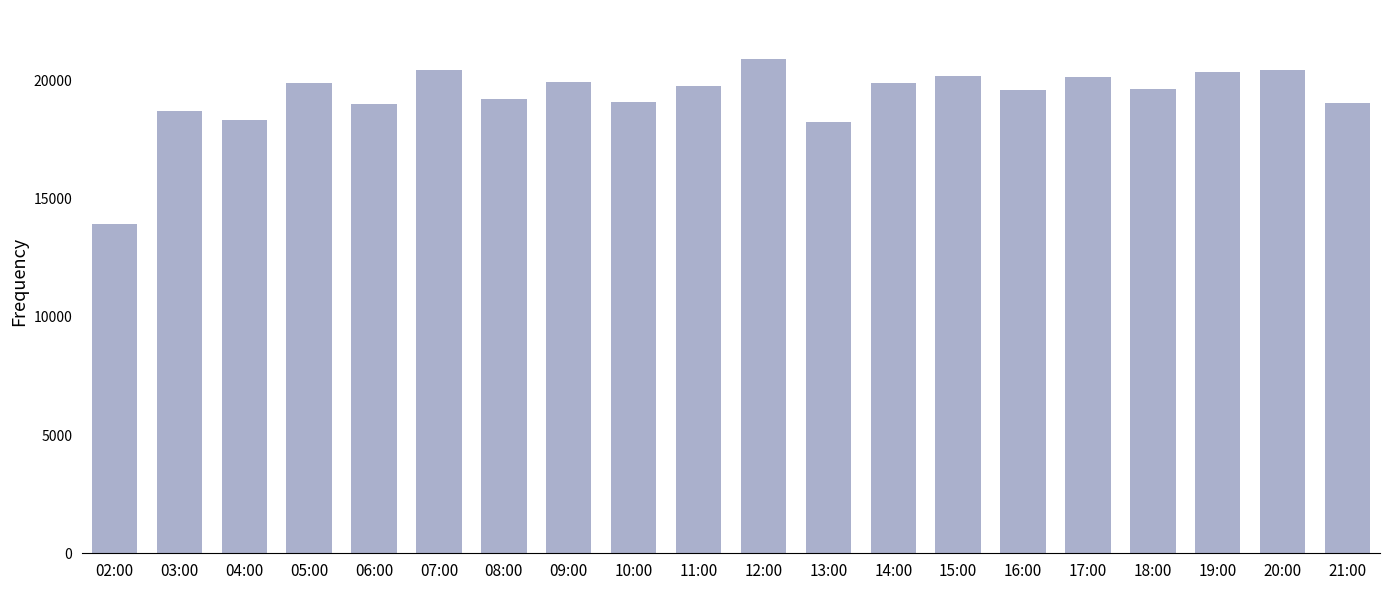

What is the difference between the values at 19:00 and 15:00?

155